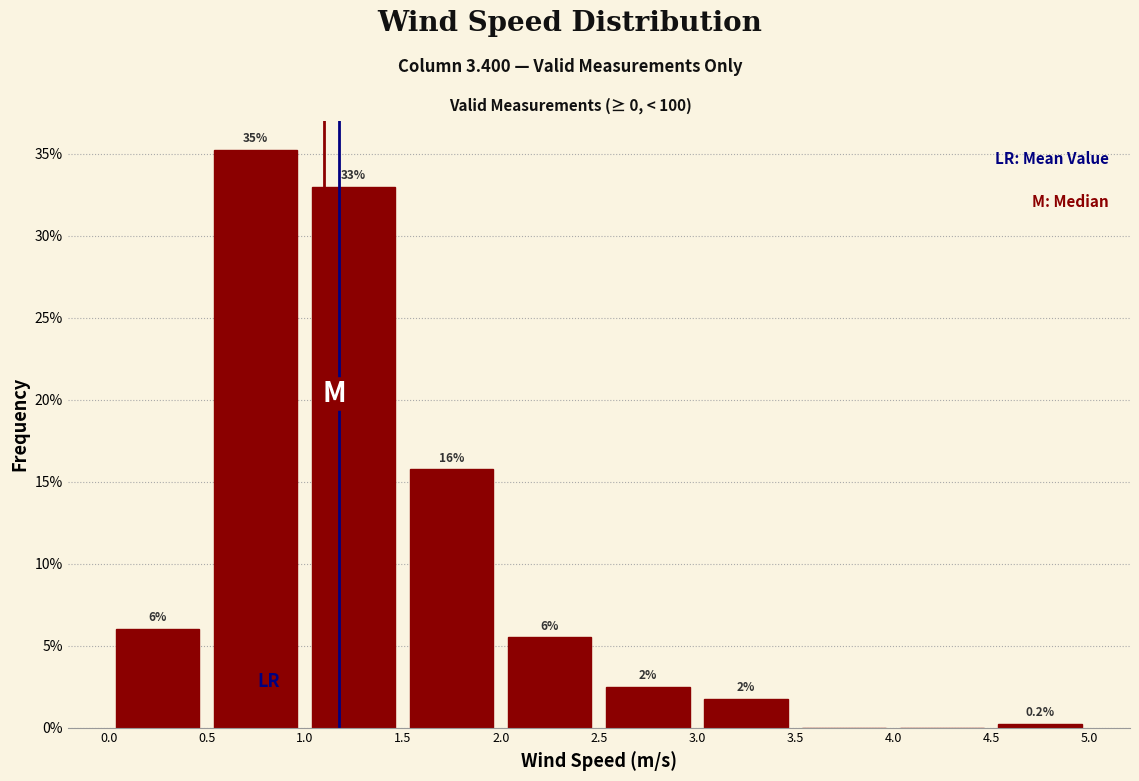

Which range on the x-axis has the tallest bar?

0.5 to 1.0